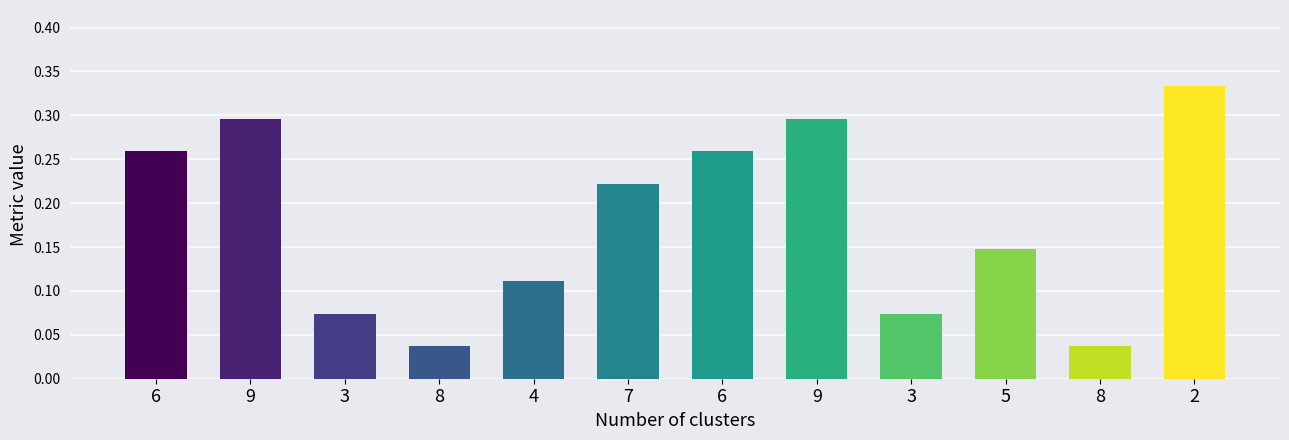

What is the sum of the values at 5 and 9?

0.4